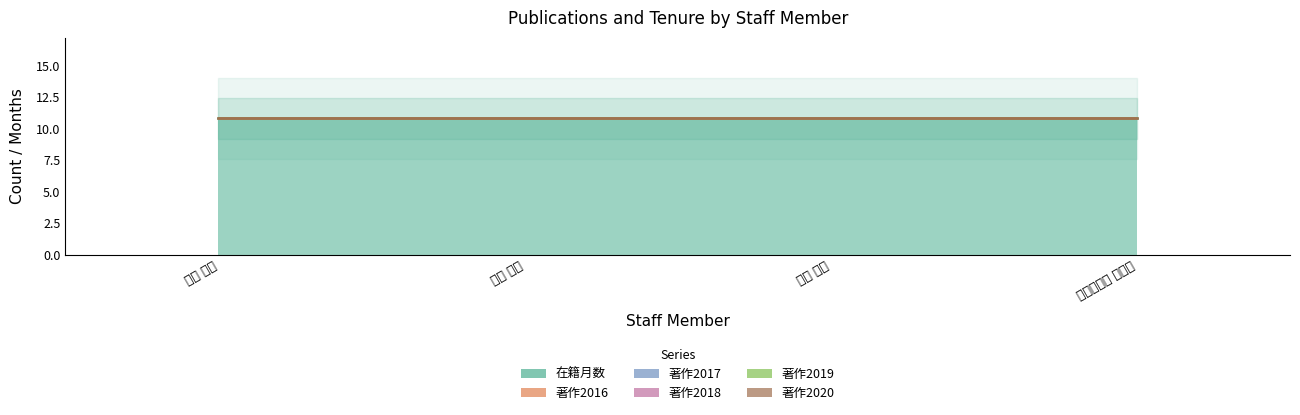

Does the chart display data point markers on the line(s)?

No